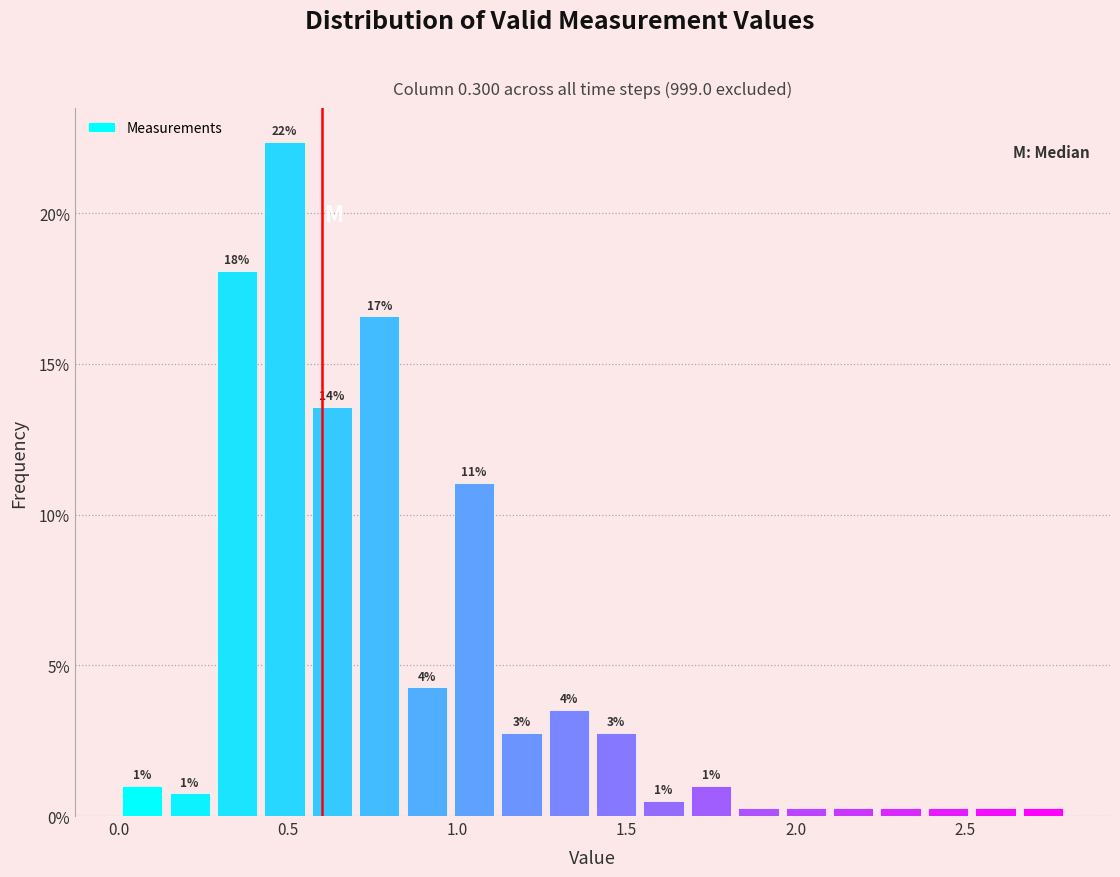

Read against the x-axis, roughly where is the centre of the tallest bar?

0.50